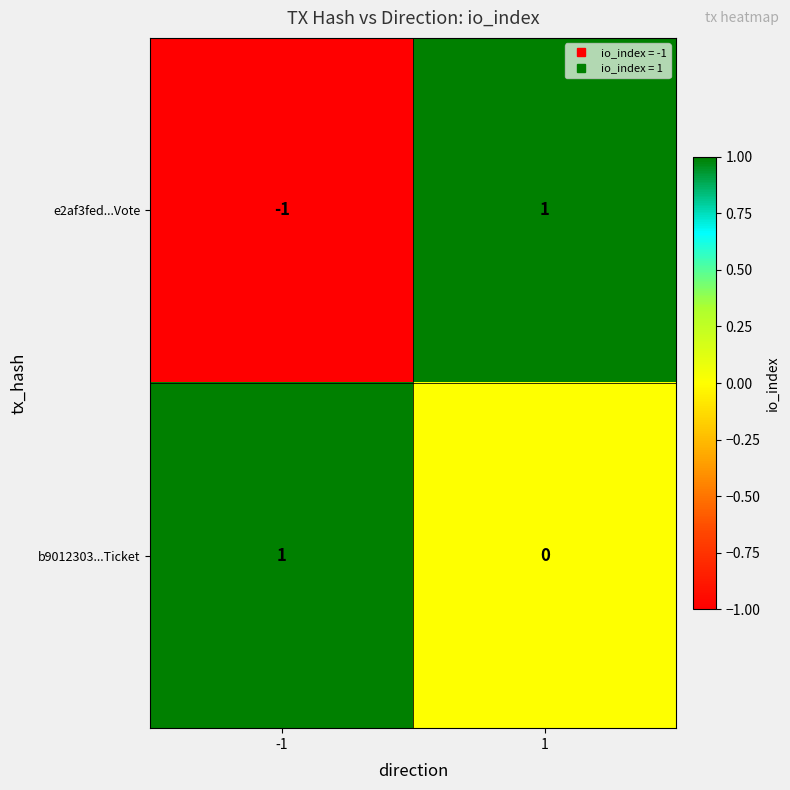

Reading right to left, extract all data points from this chart.

e2af3fed...Vote: 1=1	-1=-1
b9012303...Ticket: 1=0	-1=1